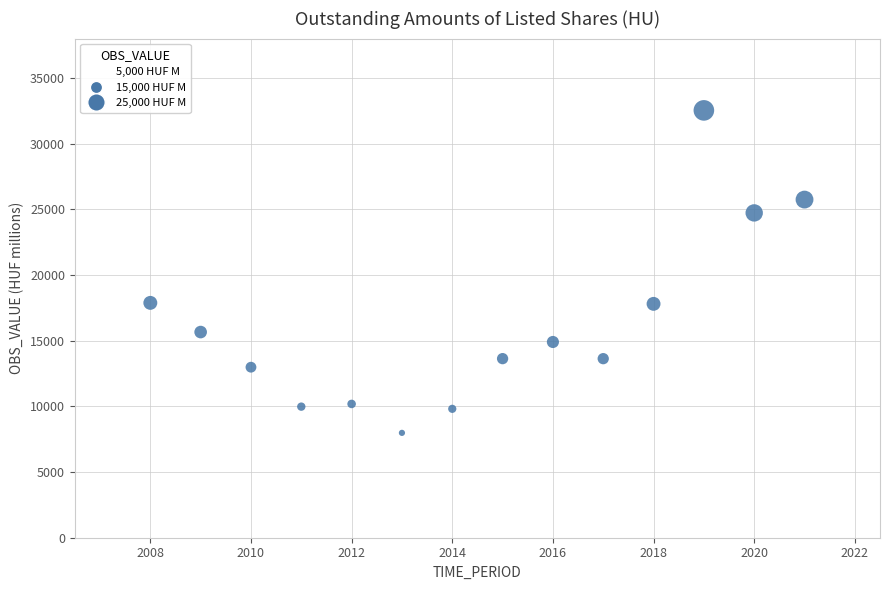

What is the range of X values (max minus min)?

13.0